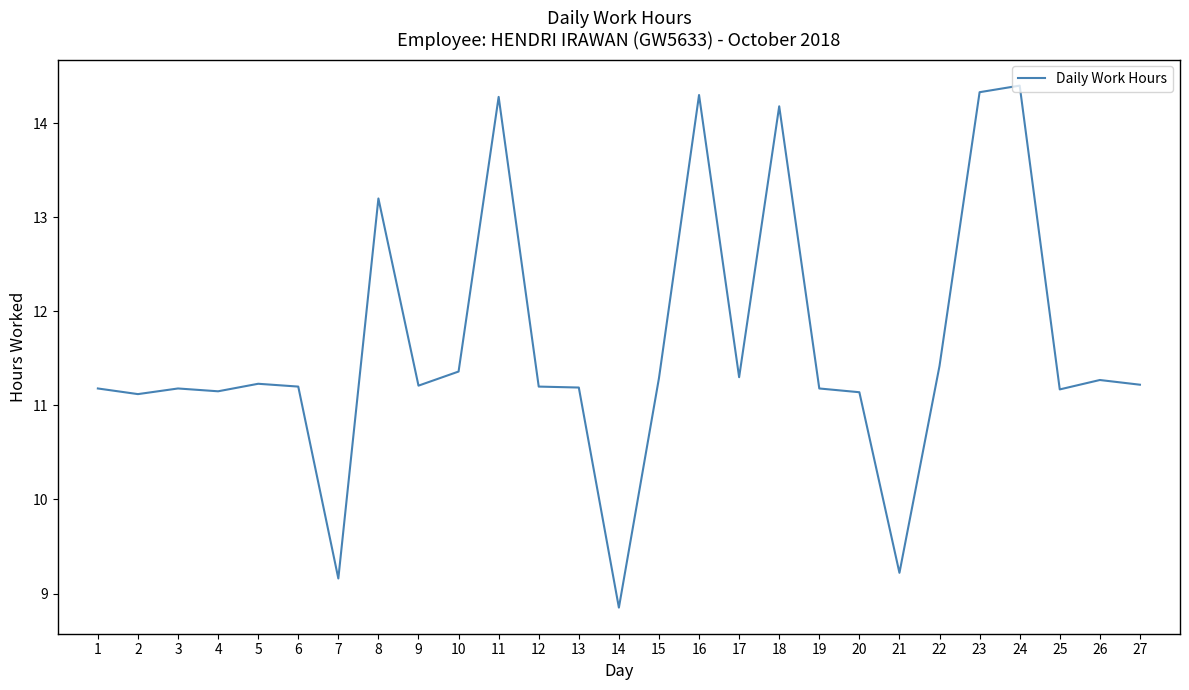

The chart shows a value of 7.3 at 13. True or false?

False